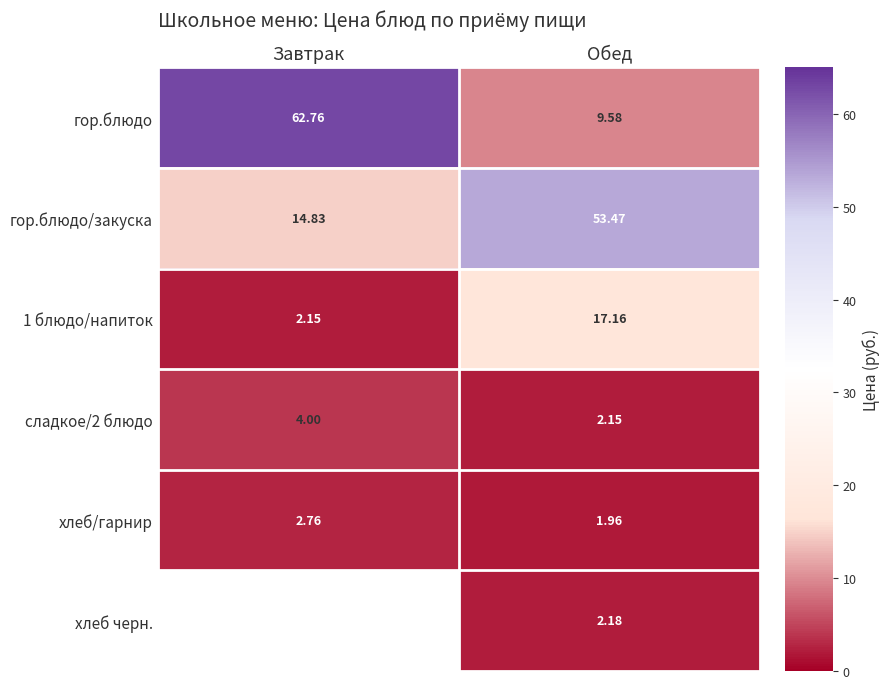

List the labels in order of 1 блюдо/напиток value, largest first.

Обед, Завтрак